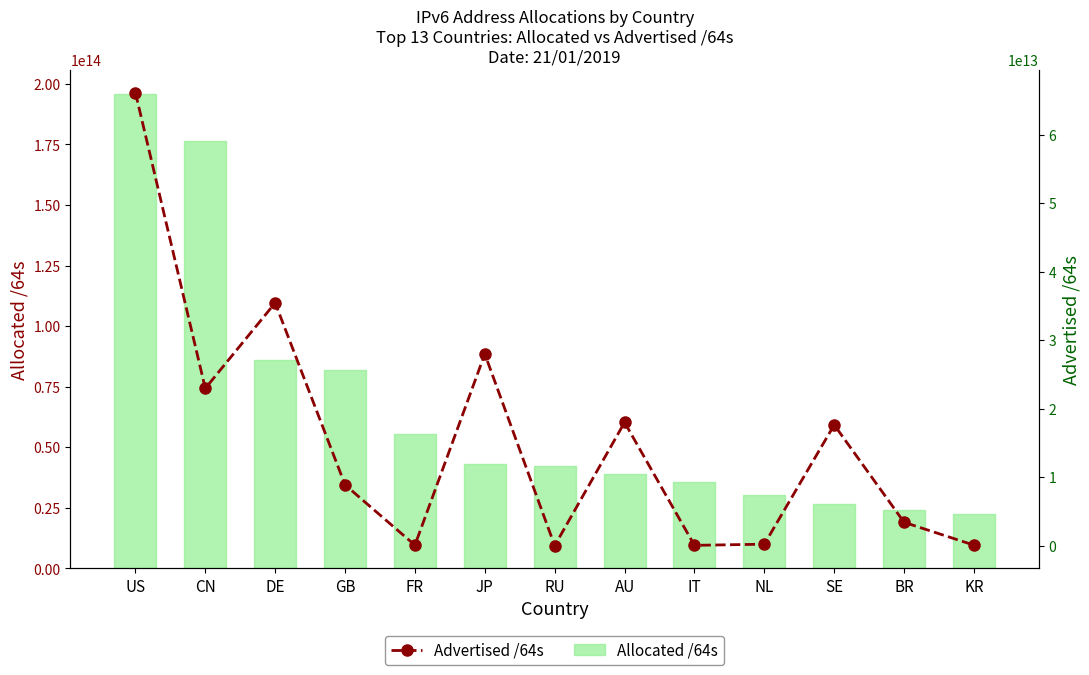

What is the sum of all Allocated /64s values?

859053893484546